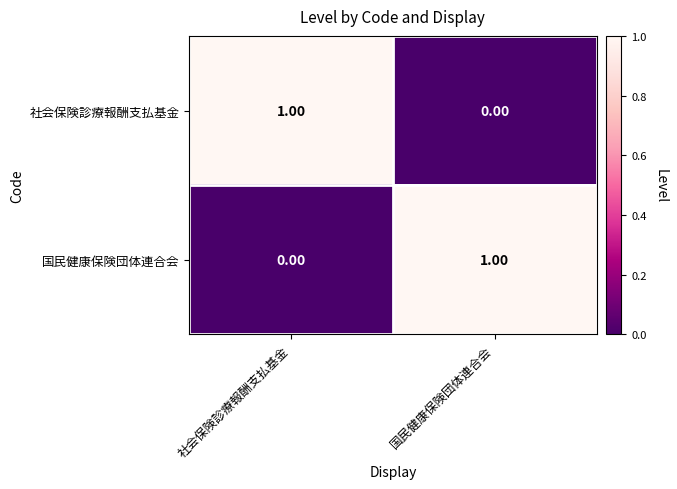

At 国民健康保険団体連合会, list the series in order from smallest to largest.

社会保険診療報酬支払基金, 国民健康保険団体連合会